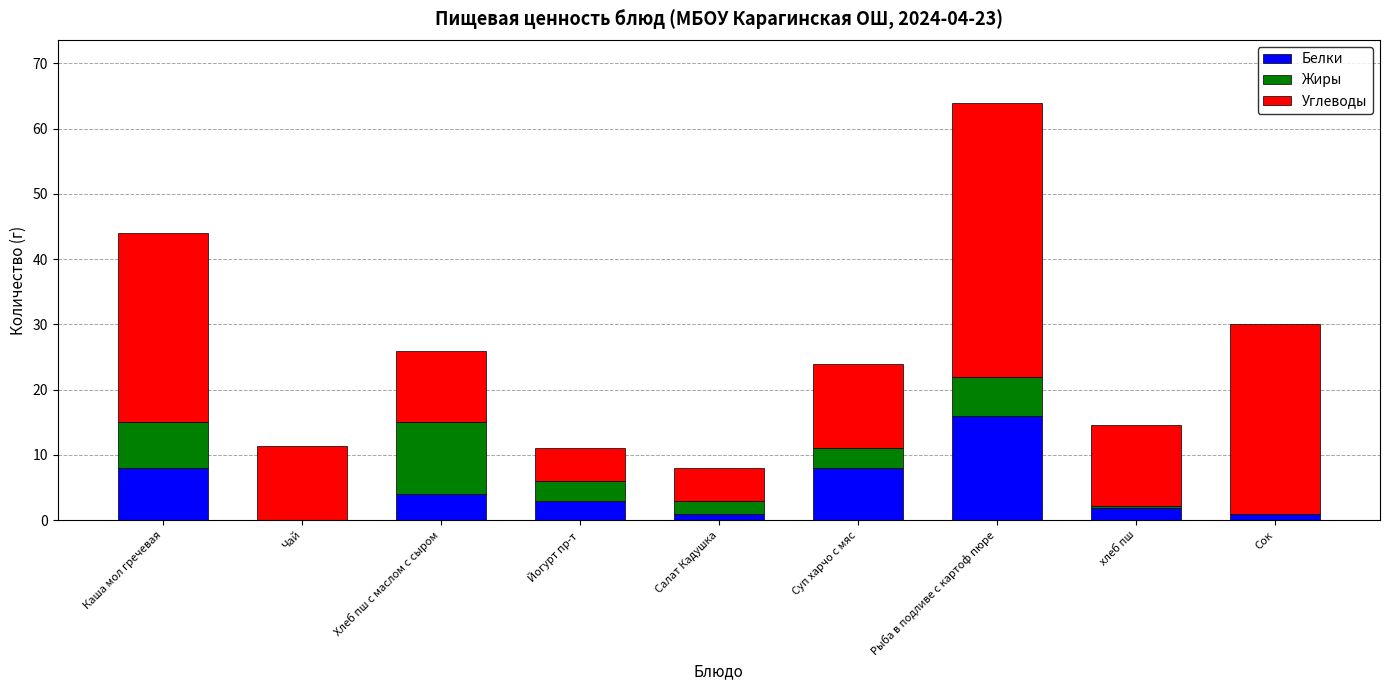

Reading left to right, list the values for the Белки series.

Каша мол гречевая=8.0	Чай=0.1	Хлеб пш с маслом с сыром=4.0	Йогурт пр-т=3.0	Салат Кадушка=1.0	Суп харчо с мяс=8.0	Рыба в подливе с картоф пюре=16.0	хлеб пш=1.9	Сок=1.0